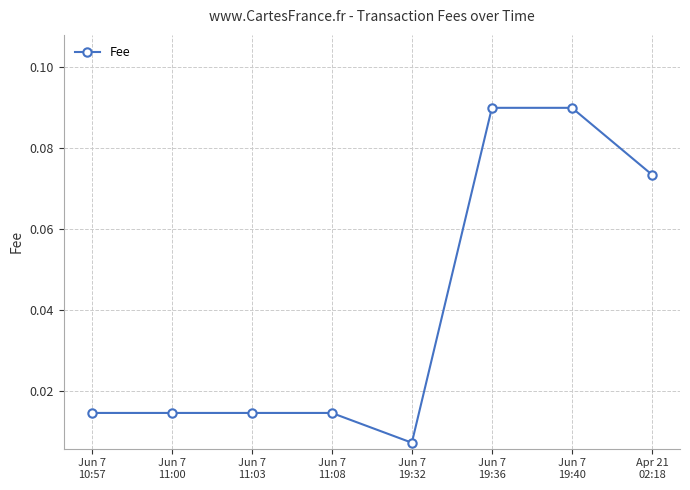

What is the sum of all values?

0.3